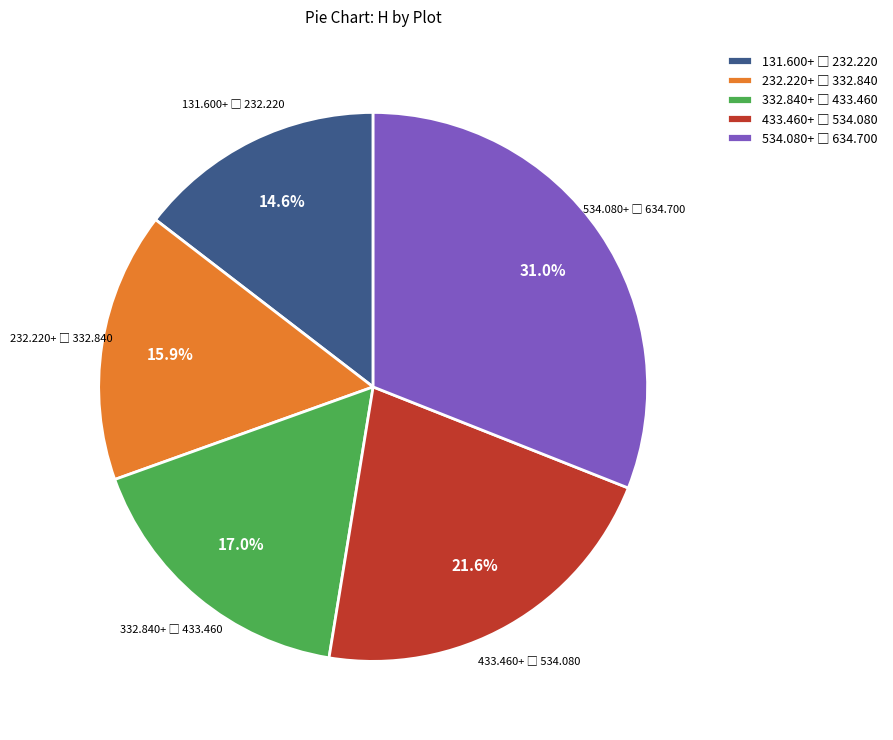

Is there a majority slice in this chart?

No